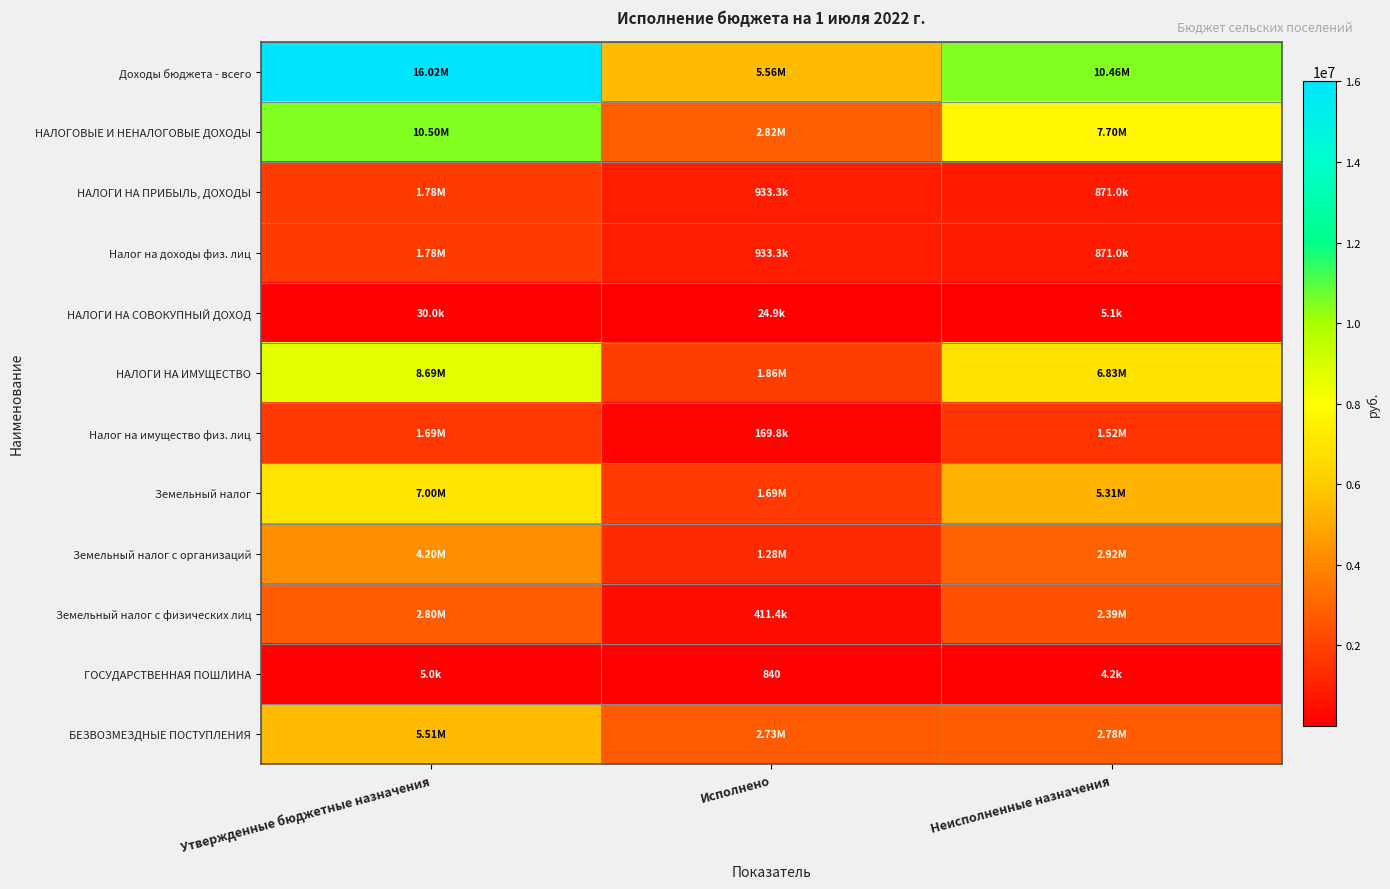

How many values in the Земельный налог series are below 5305109?

1